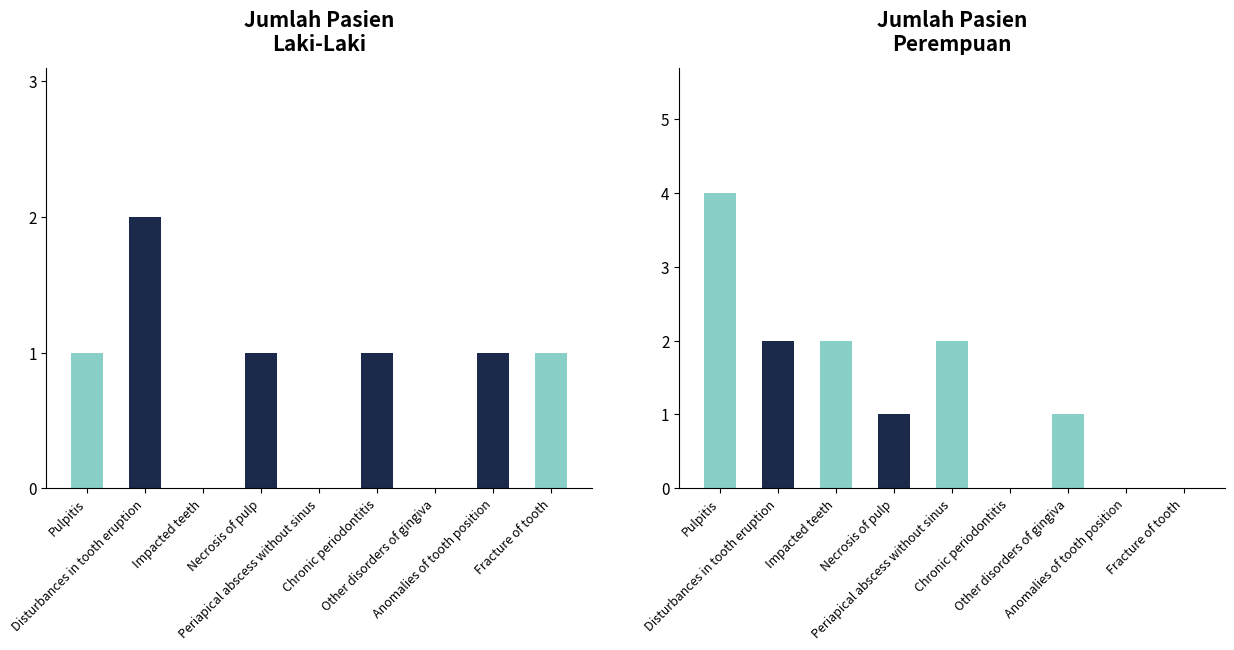

Reading right to left, extract all data points from this chart.

Laki - Laki: 1	1	0	1	0	1	0	2	1
Perempuan: 0	0	1	0	2	1	2	2	4